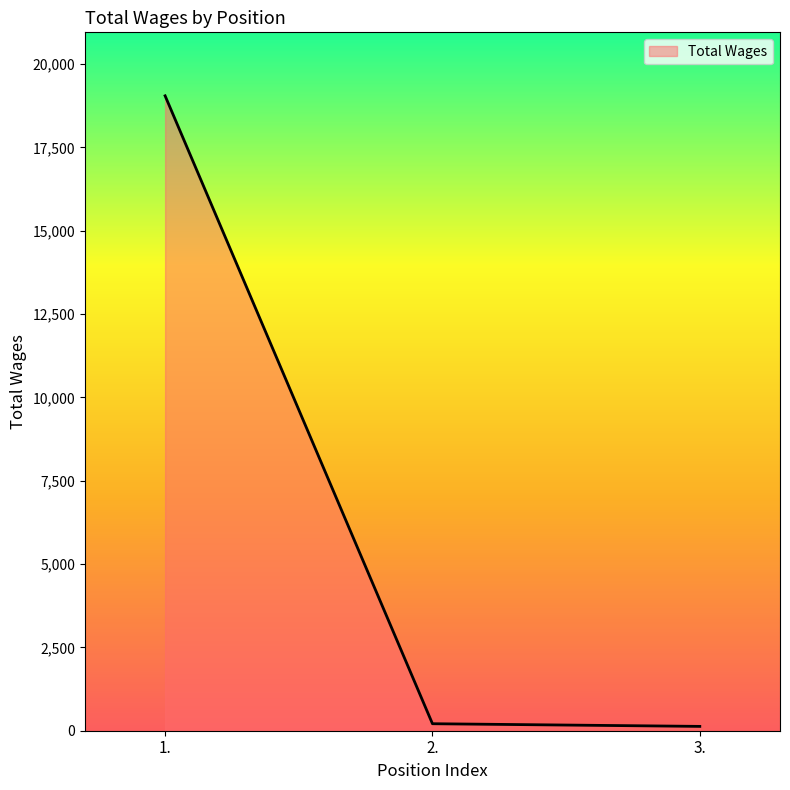

What is the maximum value shown in the chart?

19049